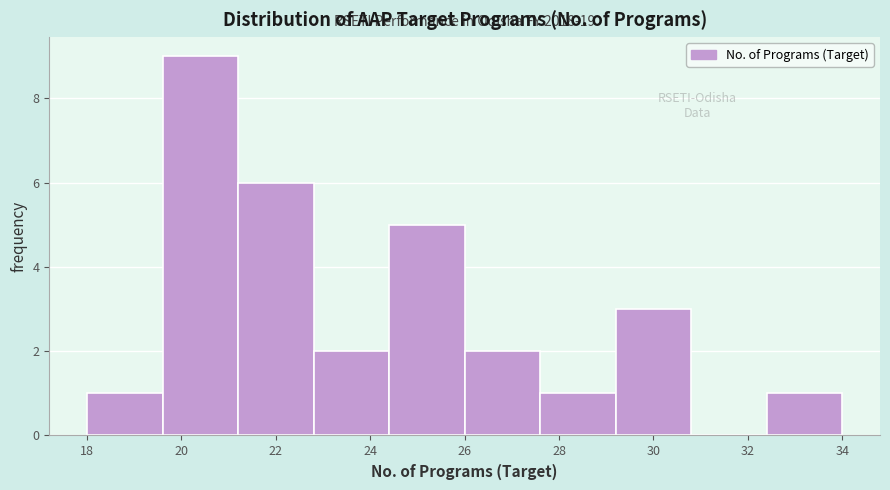

Over which range of the x-axis is the bar tallest?

19.6 to 21.2